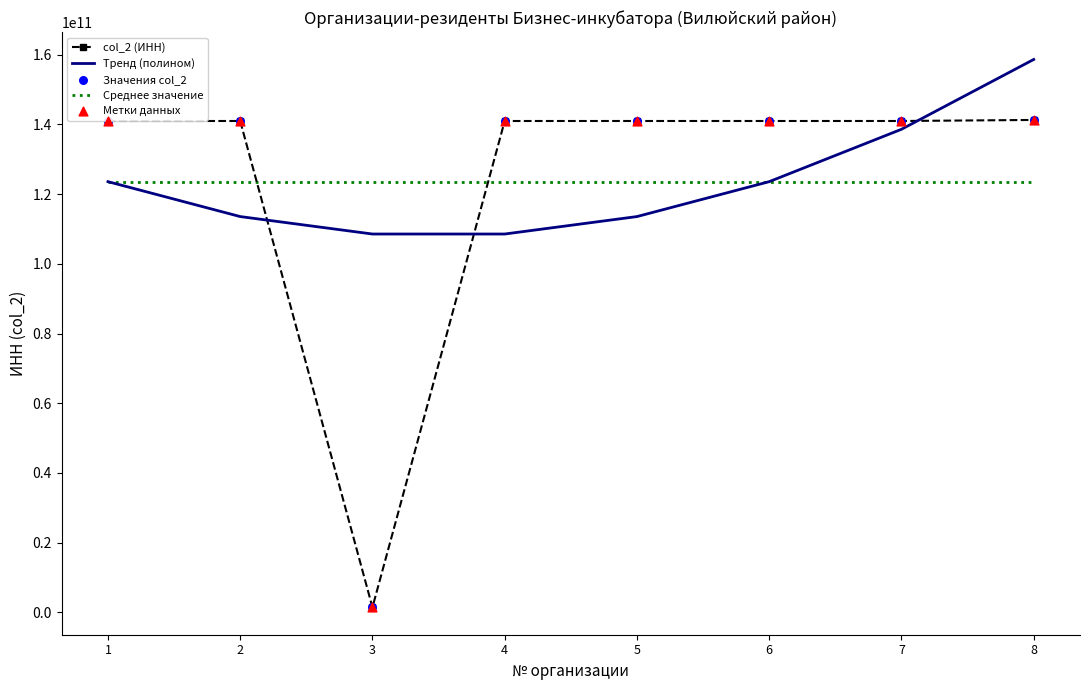

Which series changed the most between 4 and 8?

Тренд (полином)